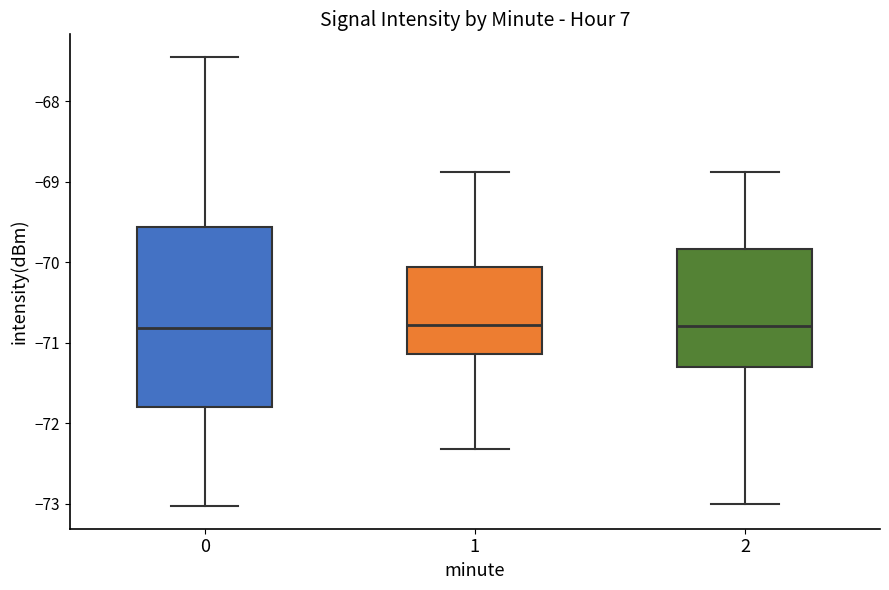

Which box is the tallest, from its lower edge to its upper edge?

0